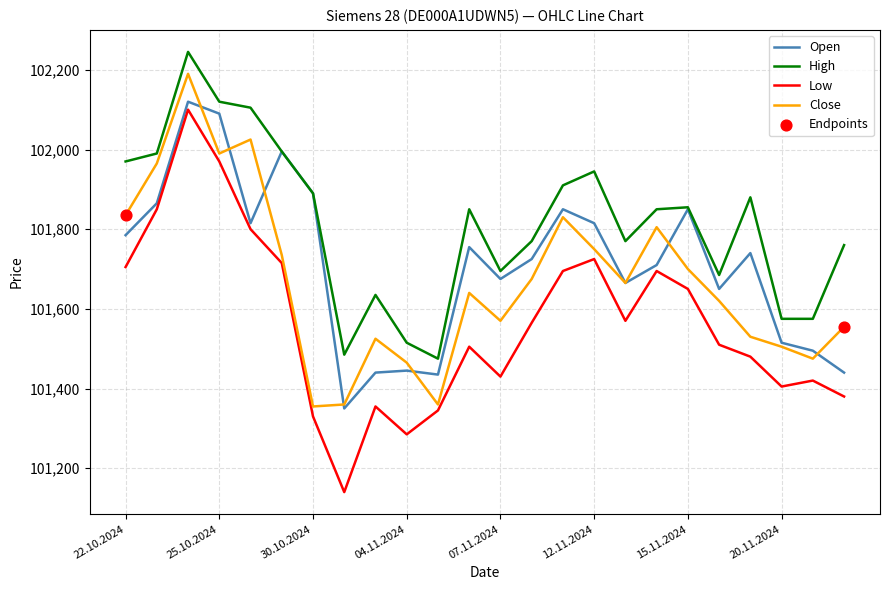

At how many categories does at least one series exceed 101190?

24